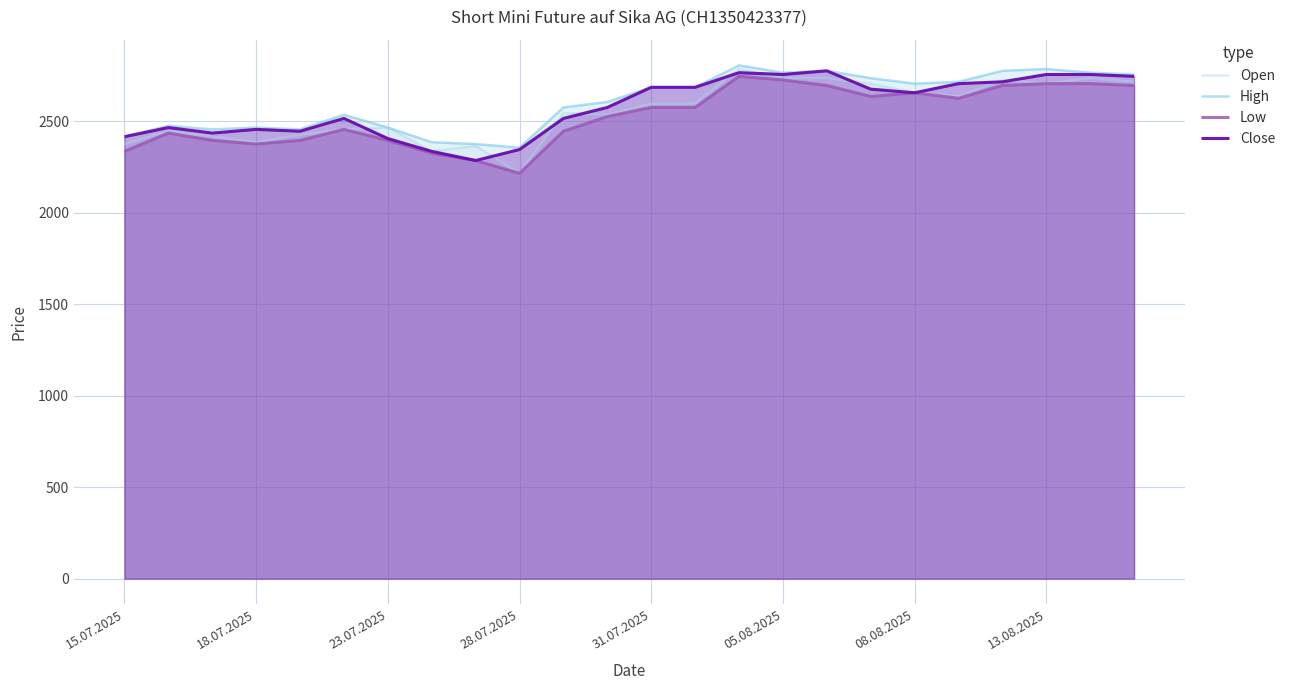

Count the number of categories in the chart.

24